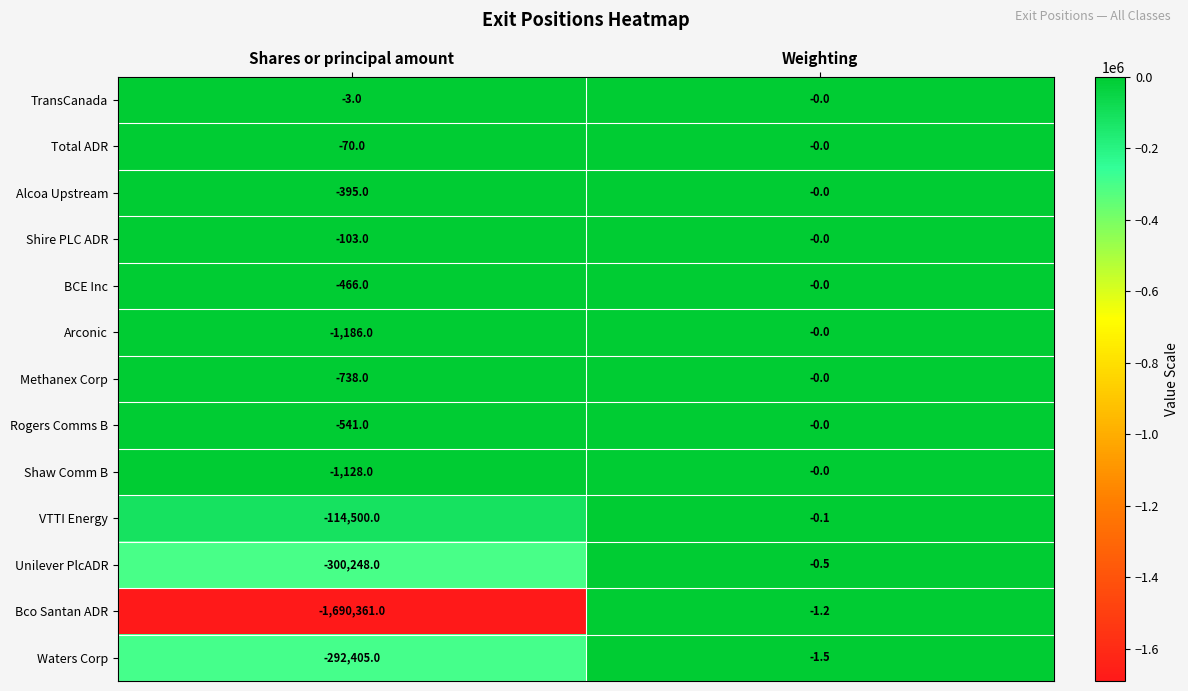

Which category has the lowest value across all series?

Shares or principal amount